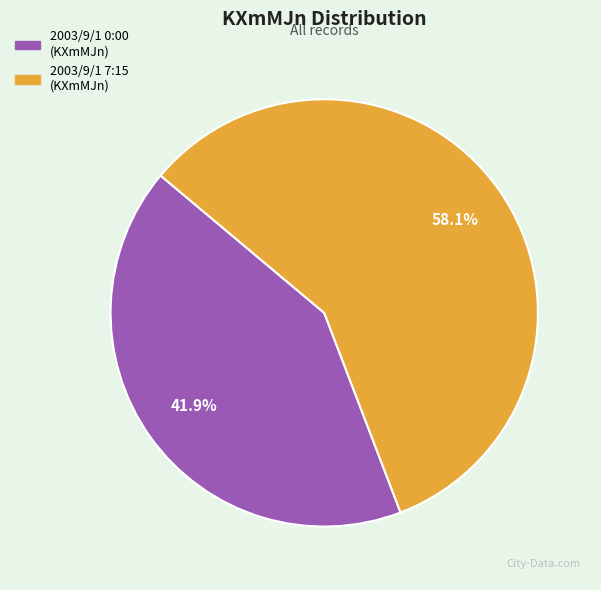

Does any single category account for the majority?

Yes